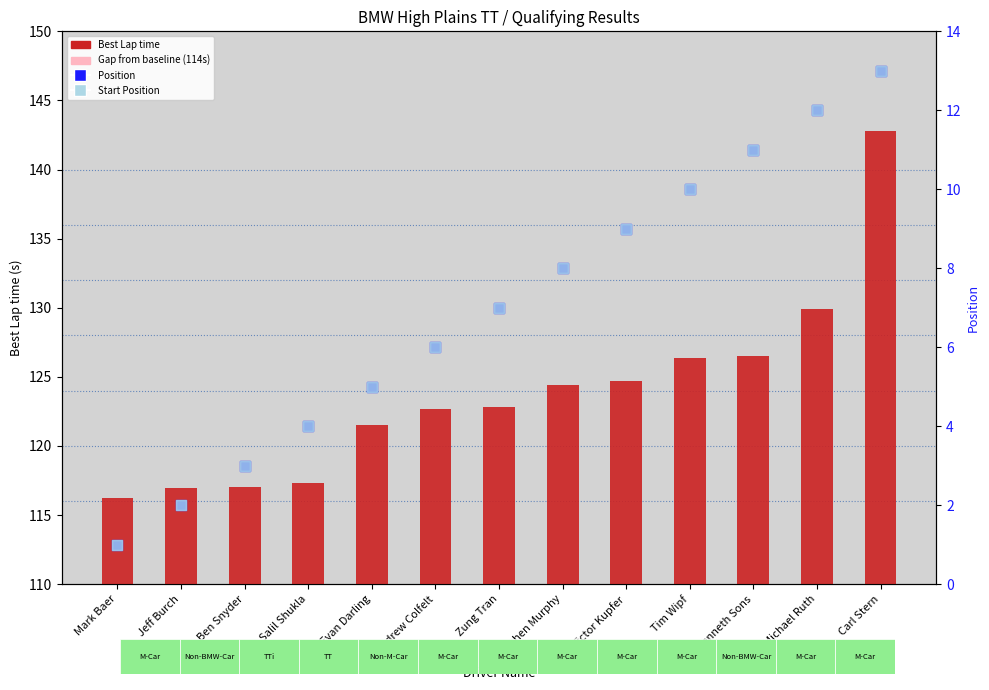

Which series contains the lowest Y value?

Position